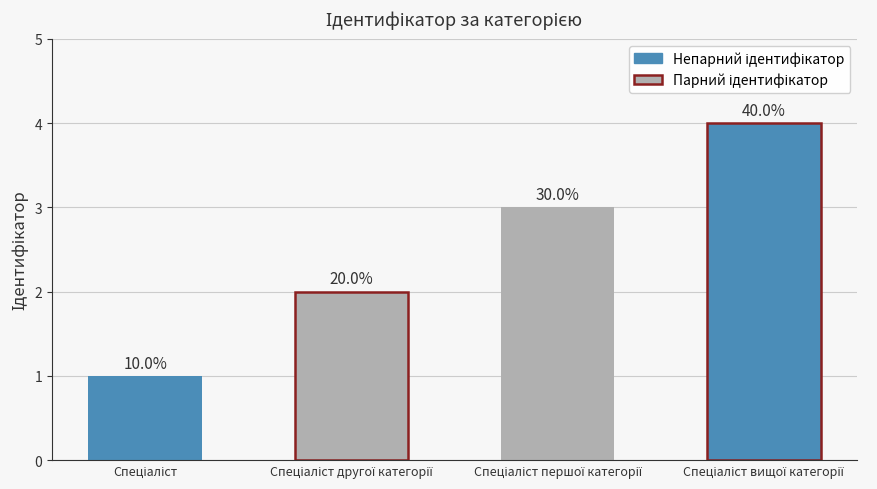

What is the label of the 3rd bar from the right?

Спеціаліст другої категорії